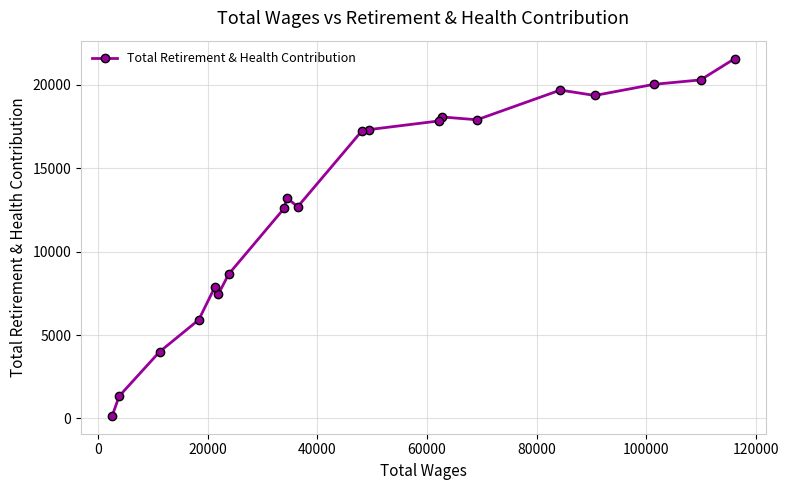

What is the greatest value displayed?

21579